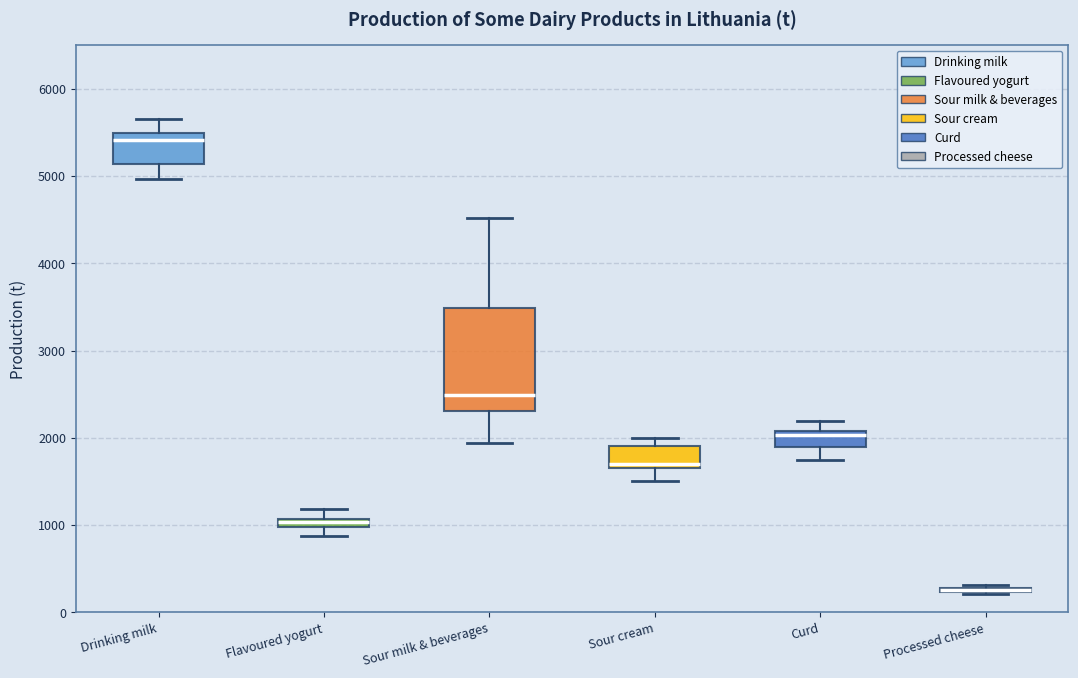

Comparing the boxes themselves (not the whiskers), which one is the tallest?

Sour milk & beverages